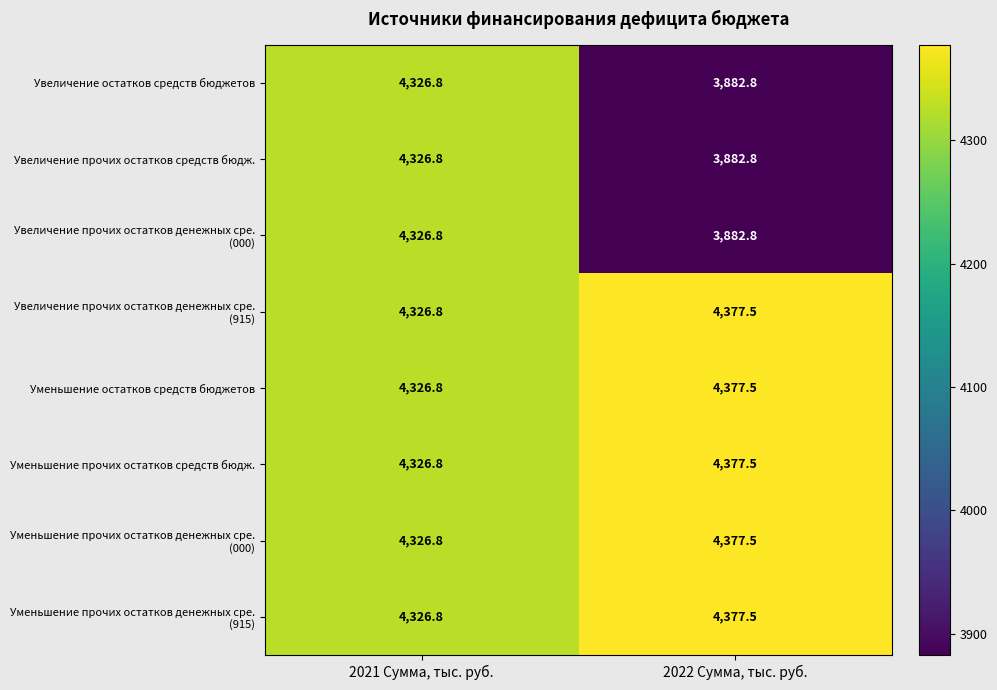

Rank the categories by Уменьшение остатков средств бюджетов value from highest to lowest.

2022 Сумма, тыс. руб., 2021 Сумма, тыс. руб.